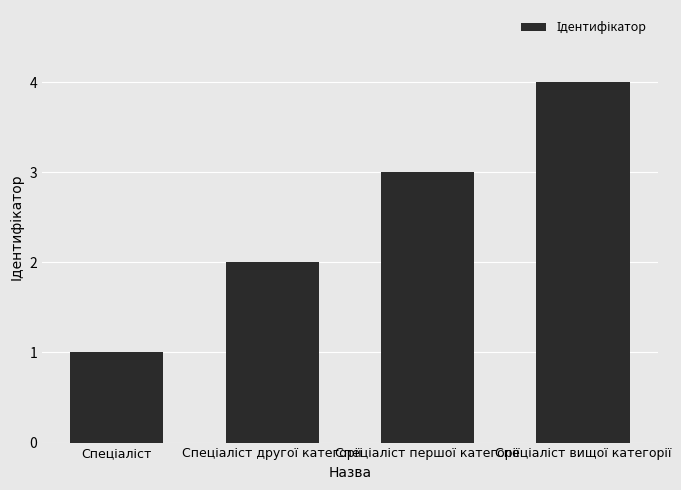

What is the maximum value shown in the chart?

4